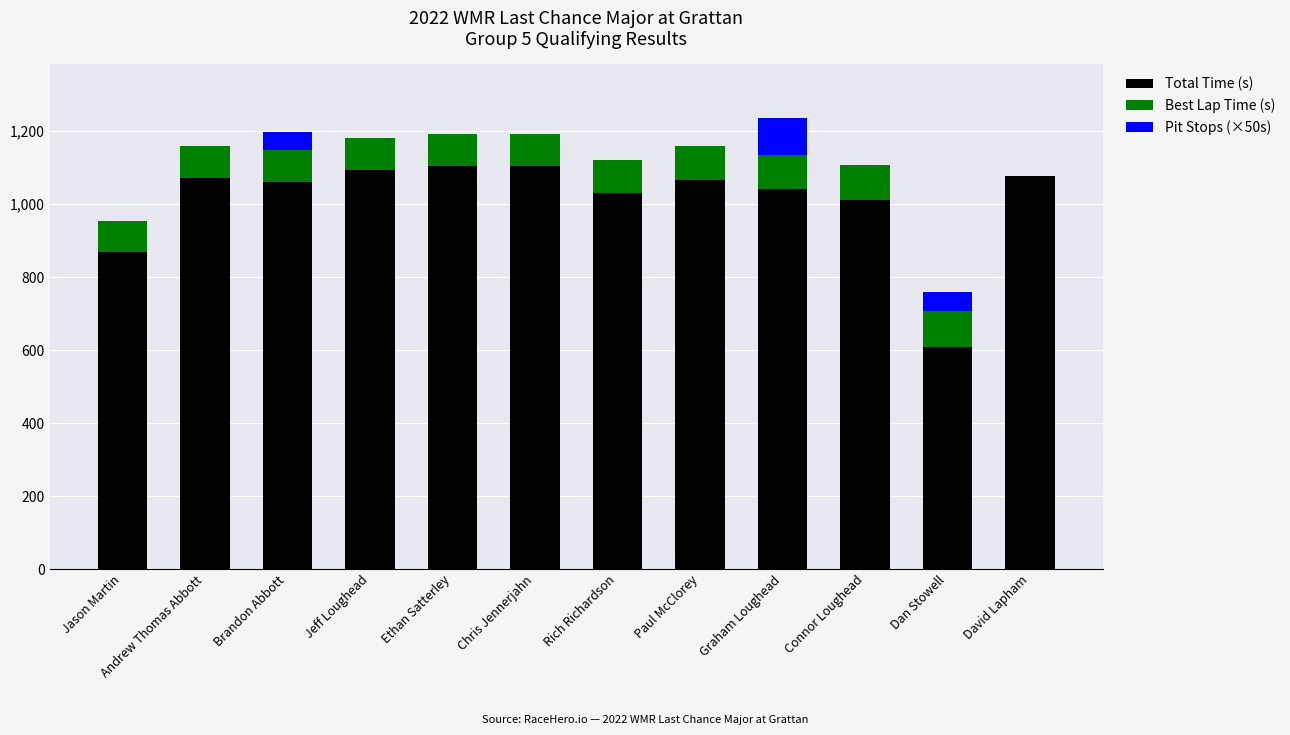

The Total Time (s) series shows 1030.5 at Rich Richardson. True or false?

True